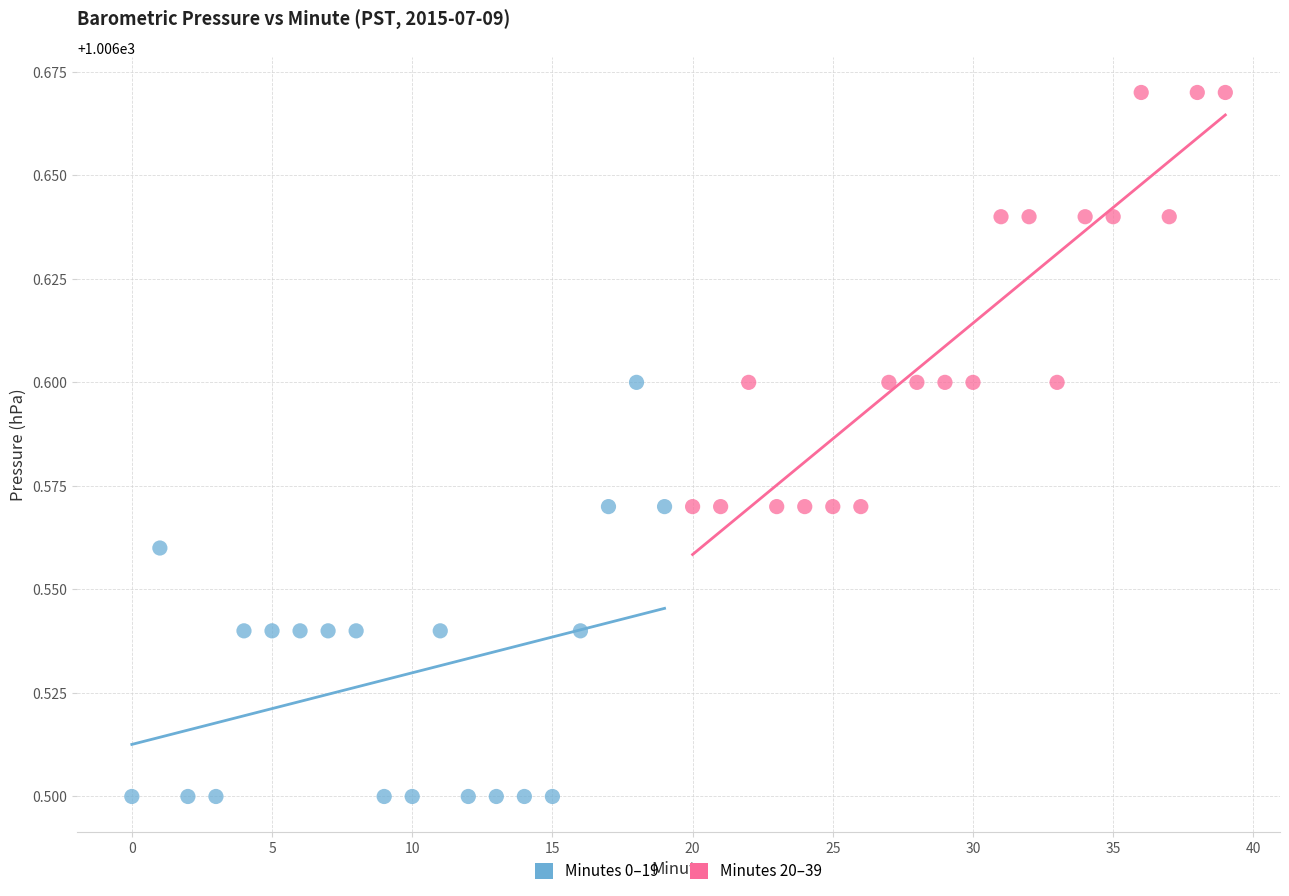

What are all the series names shown in the legend?

Minutes 0–19, Minutes 20–39